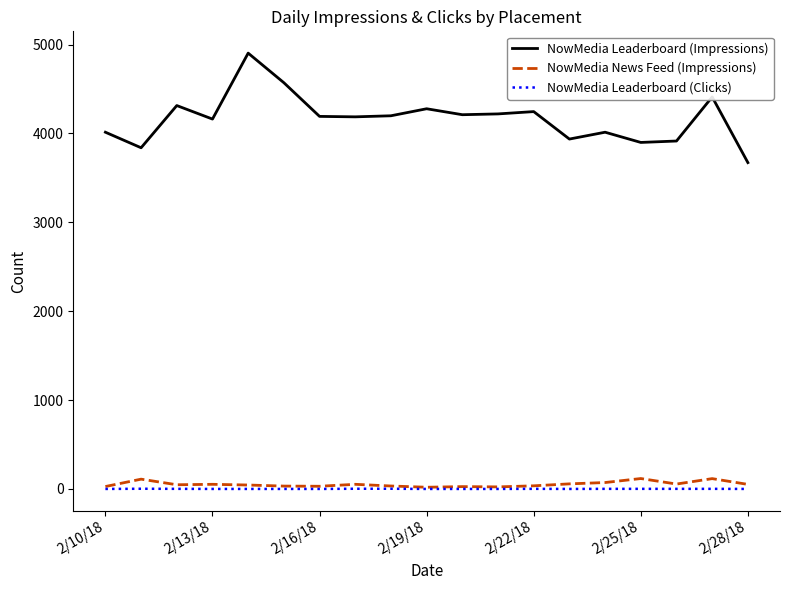

Which series has the largest total across all categories?

NowMedia Leaderboard (Impressions)